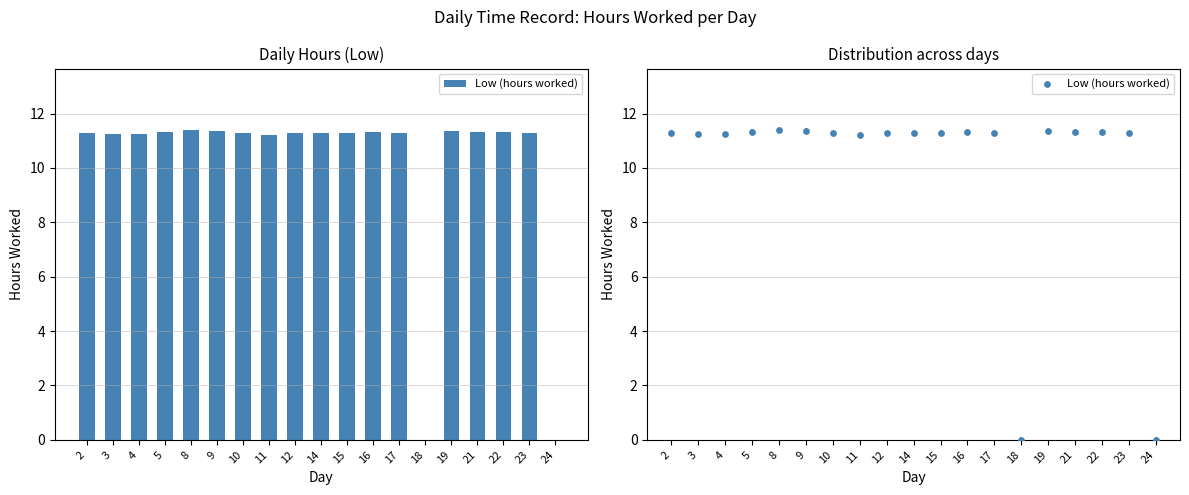

What is the change in value from 8 to 16?

-0.1